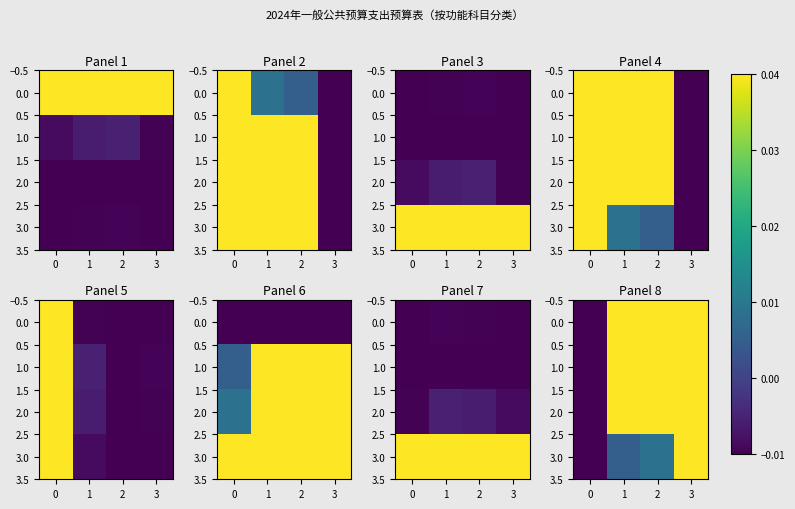

How many distinct data groups are displayed?

4